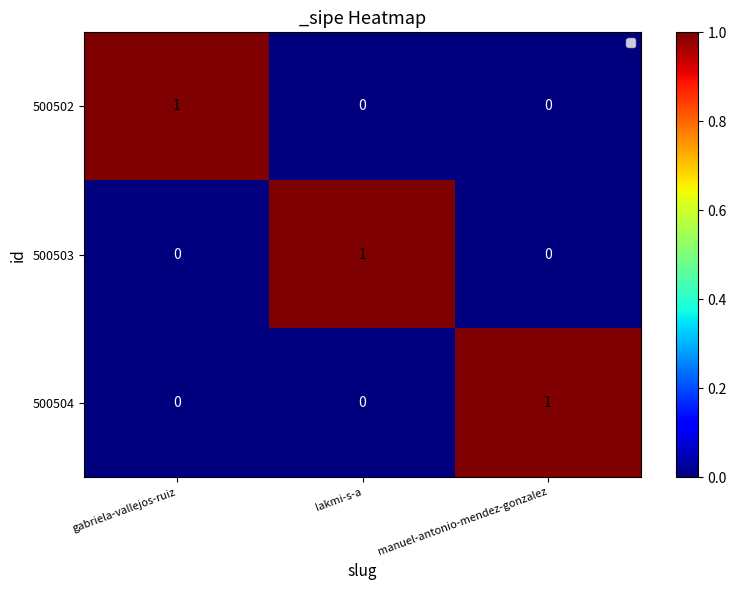

The value of 500504 at gabriela-vallejos-ruiz is 1. True or false?

False